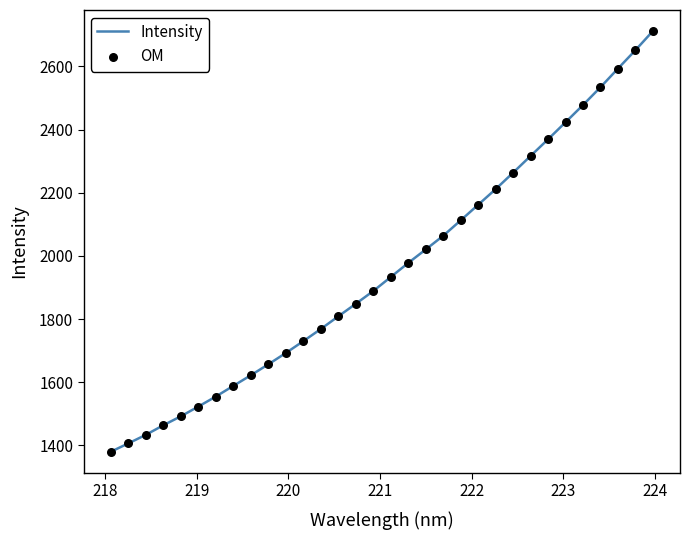

What is the maximum value shown in the chart?

2712.0